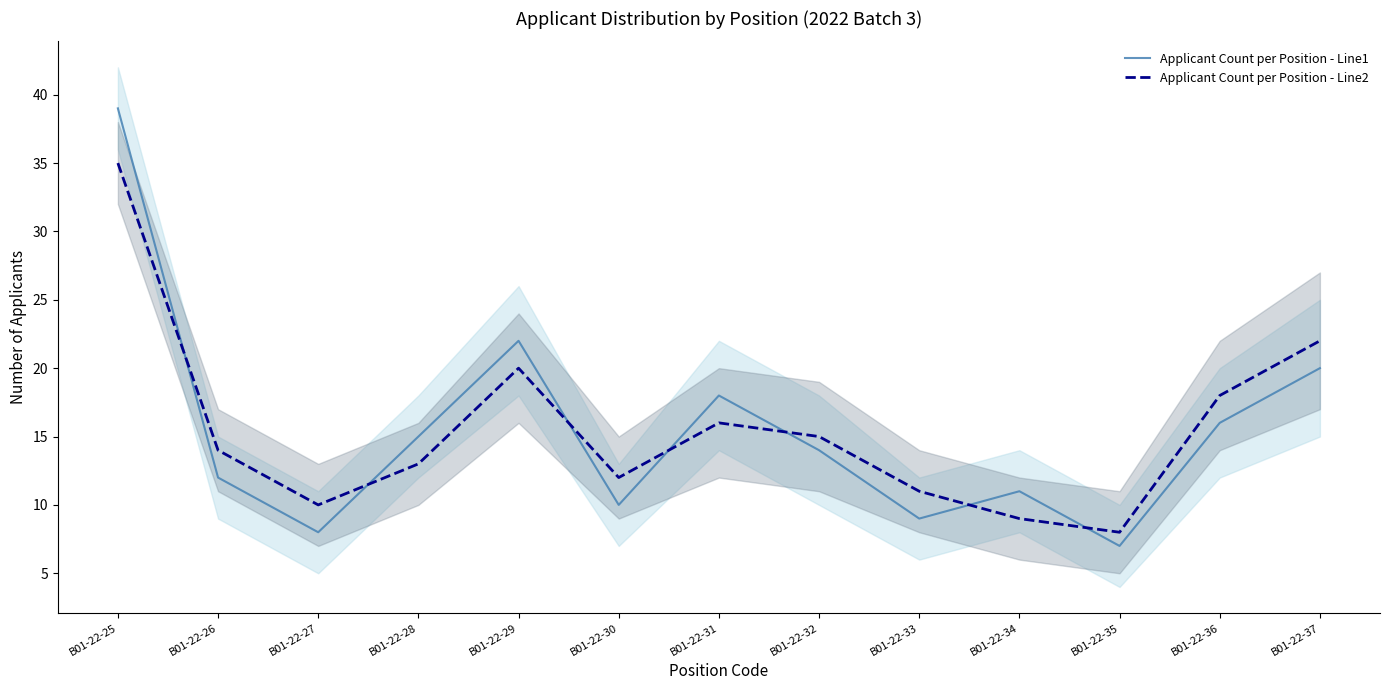

Reading left to right, what are all the values shown in this chart?

Applicant Count per Position - Line1: B01-22-25=39	B01-22-26=12	B01-22-27=8	B01-22-28=15	B01-22-29=22	B01-22-30=10	B01-22-31=18	B01-22-32=14	B01-22-33=9	B01-22-34=11	B01-22-35=7	B01-22-36=16	B01-22-37=20
Applicant Count per Position - Line2: B01-22-25=35	B01-22-26=14	B01-22-27=10	B01-22-28=13	B01-22-29=20	B01-22-30=12	B01-22-31=16	B01-22-32=15	B01-22-33=11	B01-22-34=9	B01-22-35=8	B01-22-36=18	B01-22-37=22